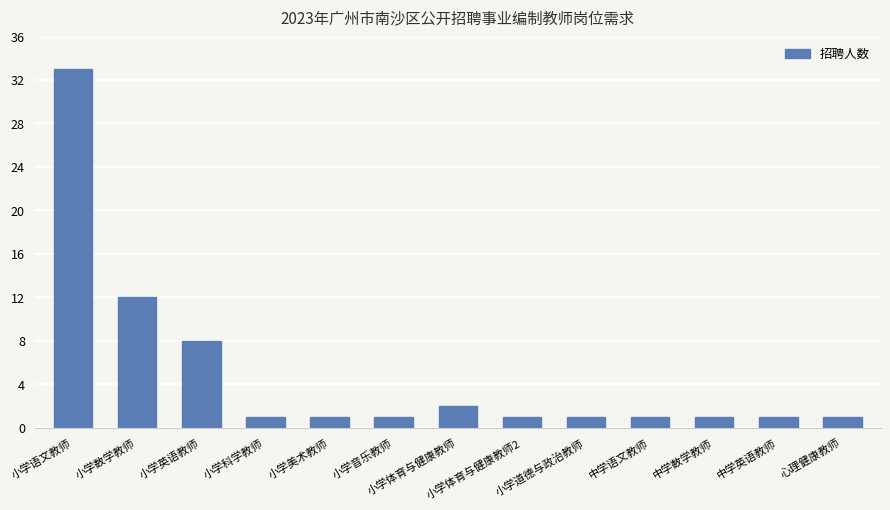

Are the bars horizontal?

No